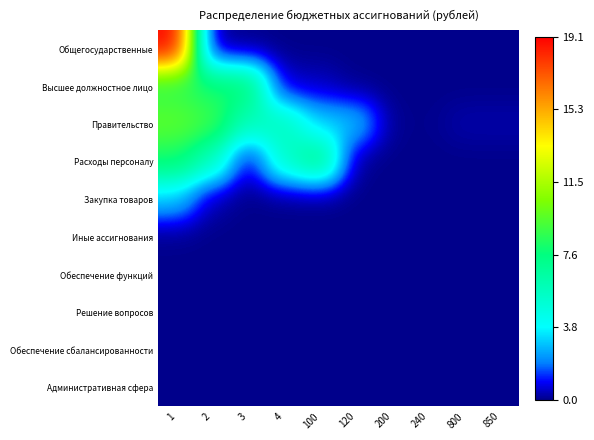

Reading right to left, transcribe all the data shown in this chart.

Общегосударственные: 850=0.0	800=0.0	240=0.0	200=0.0	120=0.0	100=0.0	4=0.0	3=0.0	2=0.0	1=1.0
Высшее должностное лицо: 850=0.0	800=0.0	240=0.0	200=0.0	120=0.0	100=0.0	4=0.0	3=0.4	2=0.4	1=0.4
Правительство: 850=0.0	800=0.0	240=0.0	200=0.0	120=0.2	100=0.2	4=0.3	3=0.3	2=0.5	1=0.5
Расходы персоналу: 850=0.0	800=0.0	240=0.0	200=0.0	120=0.0	100=0.4	4=0.3	3=0.0	2=0.3	1=0.4
Закупка товаров: 850=0.0	800=0.0	240=0.0	200=0.0	120=0.0	100=0.0	4=0.0	3=0.0	2=0.0	1=0.2
Иные ассигнования: 850=0.0	800=0.0	240=0.0	200=0.0	120=0.0	100=0.0	4=0.0	3=0.0	2=0.0	1=0.0
Обеспечение функций: 850=0.0	800=0.0	240=0.0	200=0.0	120=0.0	100=0.0	4=0.0	3=0.0	2=0.0	1=0.0
Решение вопросов: 850=0.0	800=0.0	240=0.0	200=0.0	120=0.0	100=0.0	4=0.0	3=0.0	2=0.0	1=0.0
Обеспечение сбалансированности: 850=0.0	800=0.0	240=0.0	200=0.0	120=0.0	100=0.0	4=0.0	3=0.0	2=0.0	1=0.0
Административная сфера: 850=0.0	800=0.0	240=0.0	200=0.0	120=0.0	100=0.0	4=0.0	3=0.0	2=0.0	1=0.0